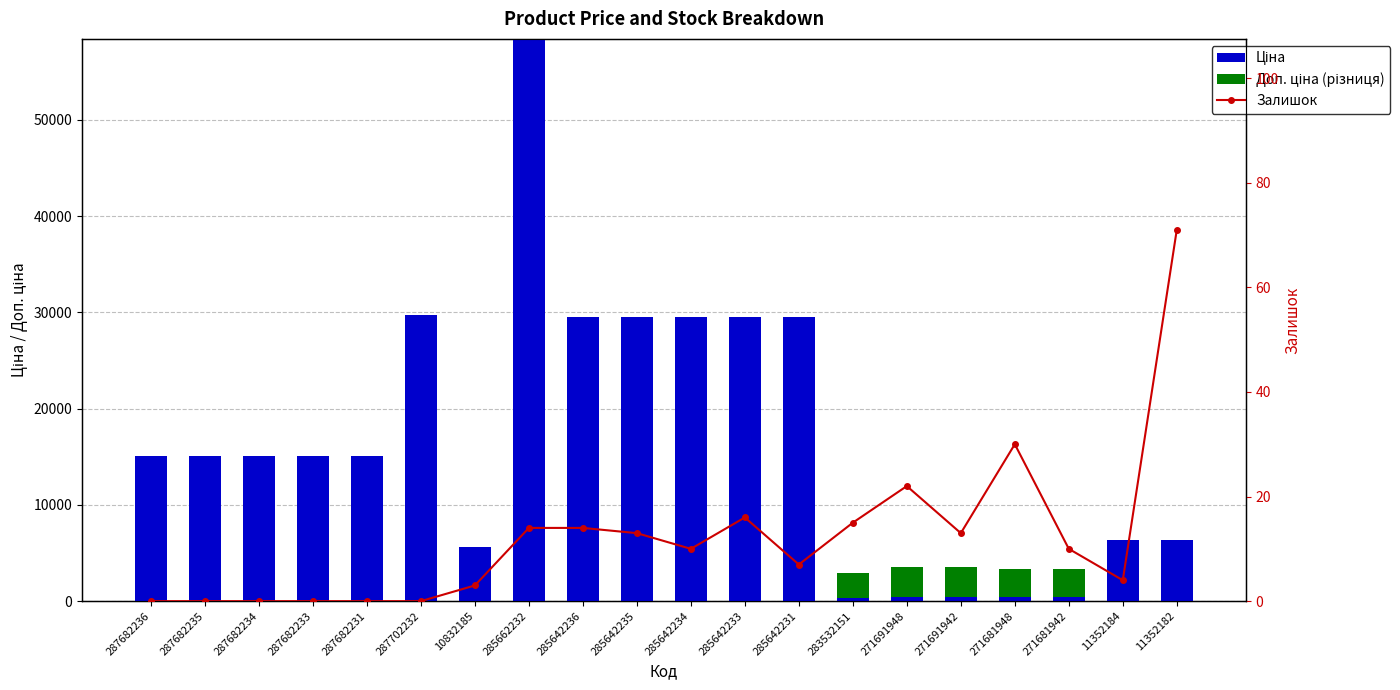

What position from the right is 11352184?

2